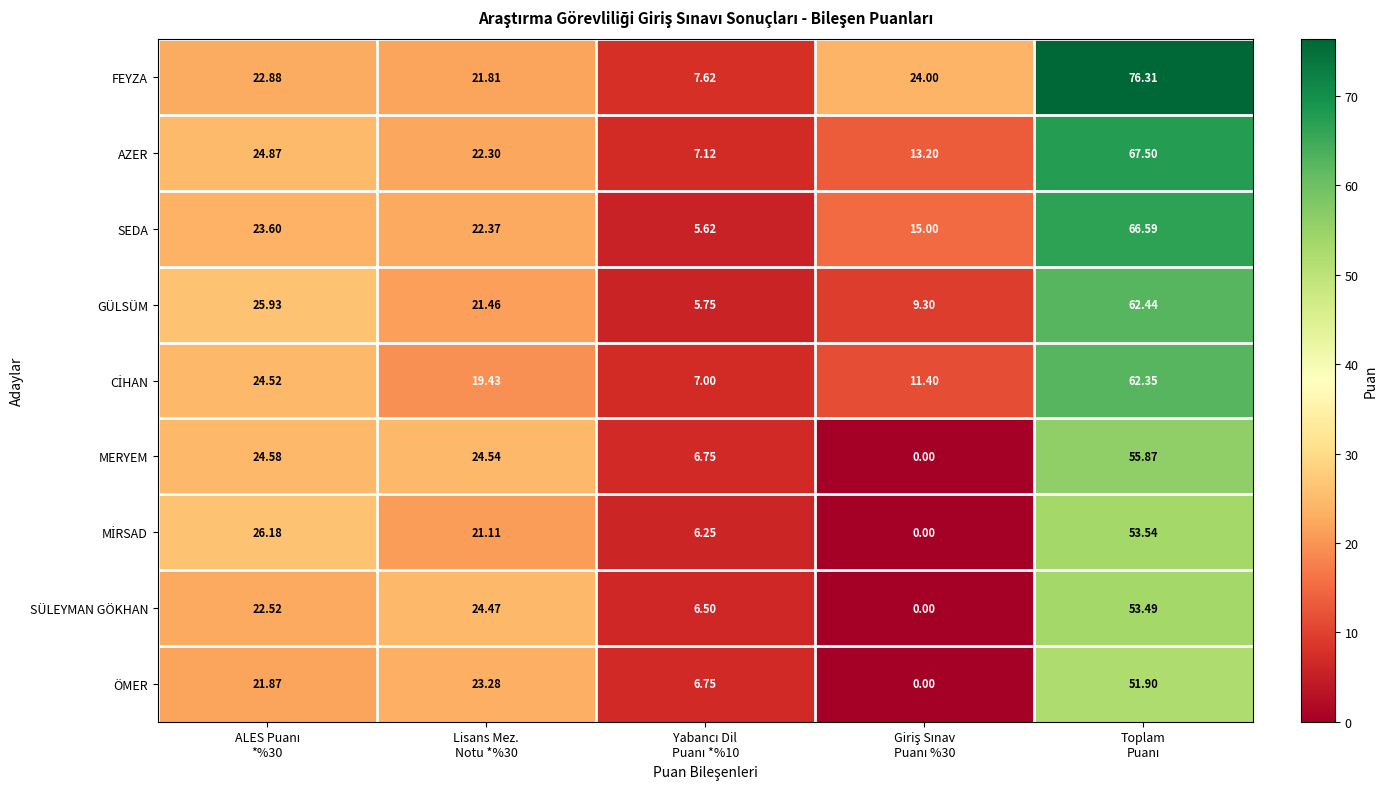

Which series has the largest range (max minus min)?

FEYZA